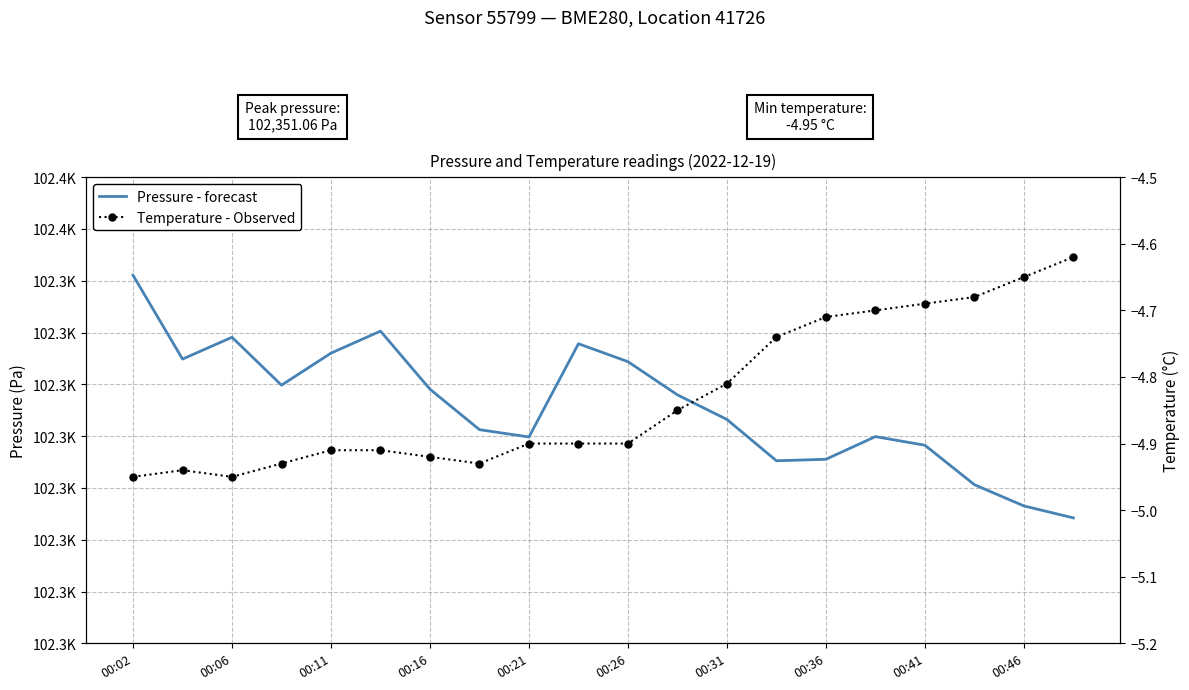

True or false: Pressure - forecast and Temperature - Observed cross at least once.

False